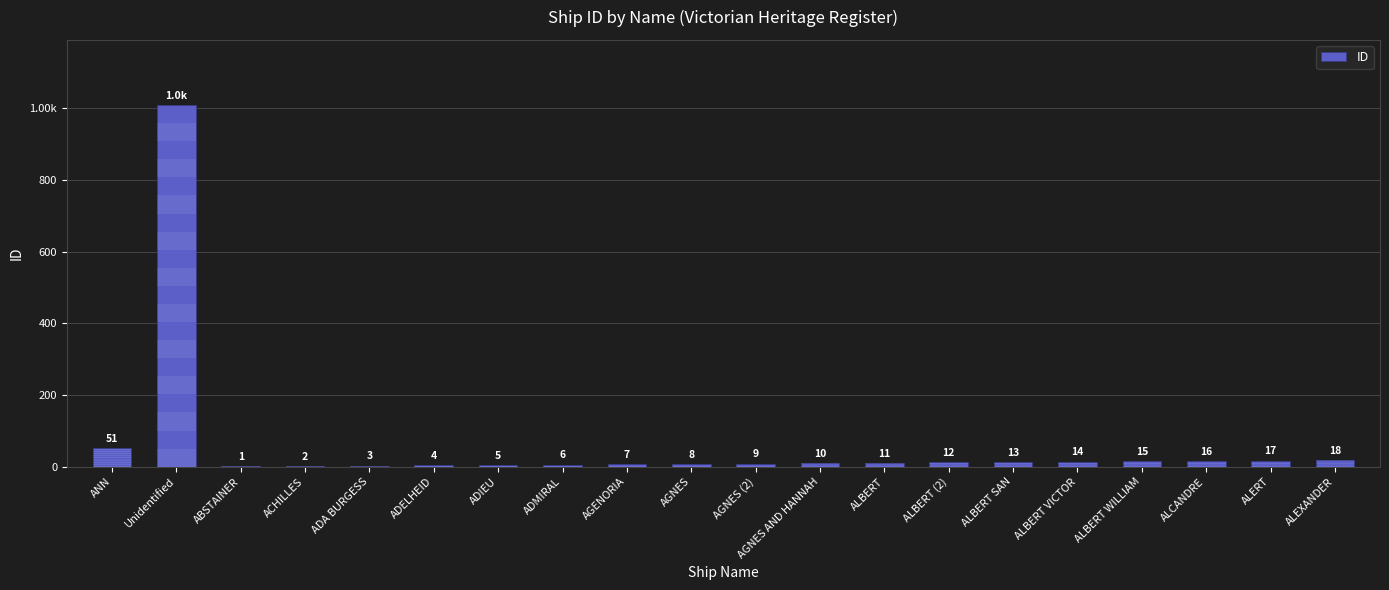

What is the difference between the maximum and minimum values?

1008